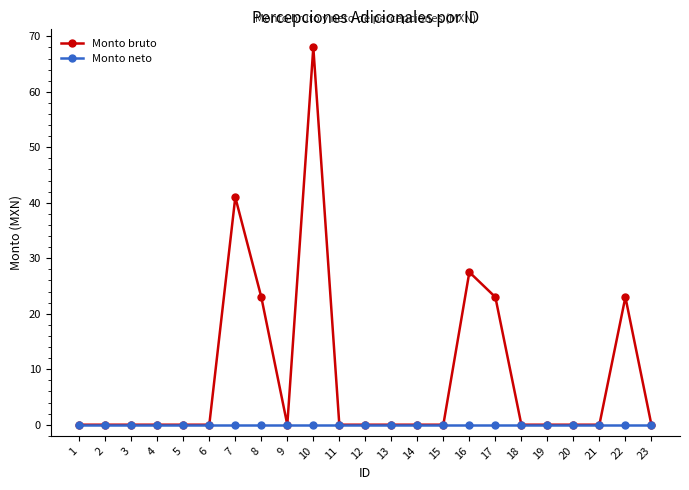

Is it true that Monto bruto equals -24.1 at 2?

False